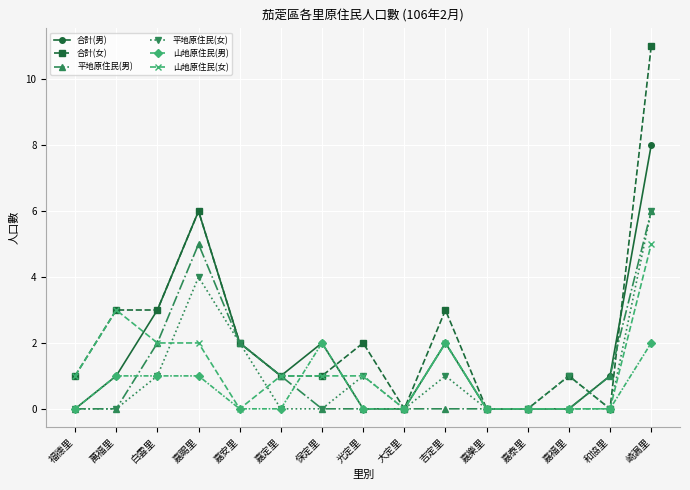

At which category does the chart reach its peak across all series?

崎漏里